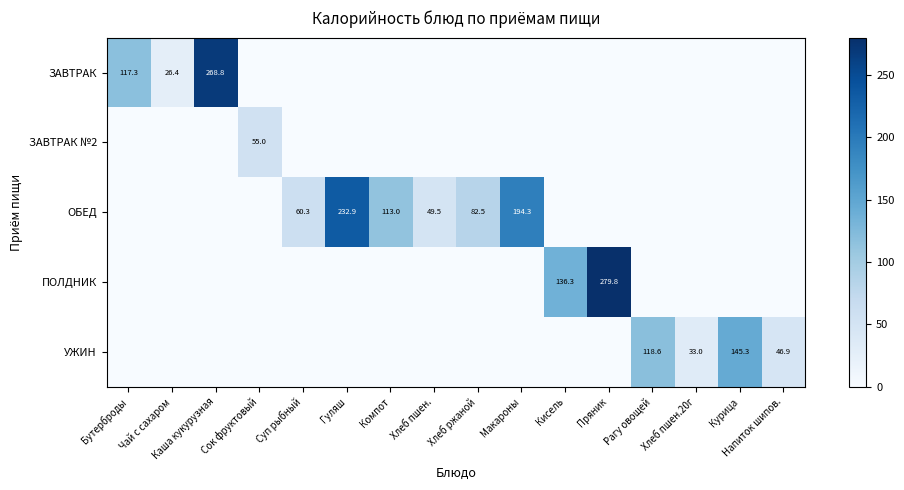

What is the sum of the ОБЕД values at Хлеб пшен. and Компот?

162.5